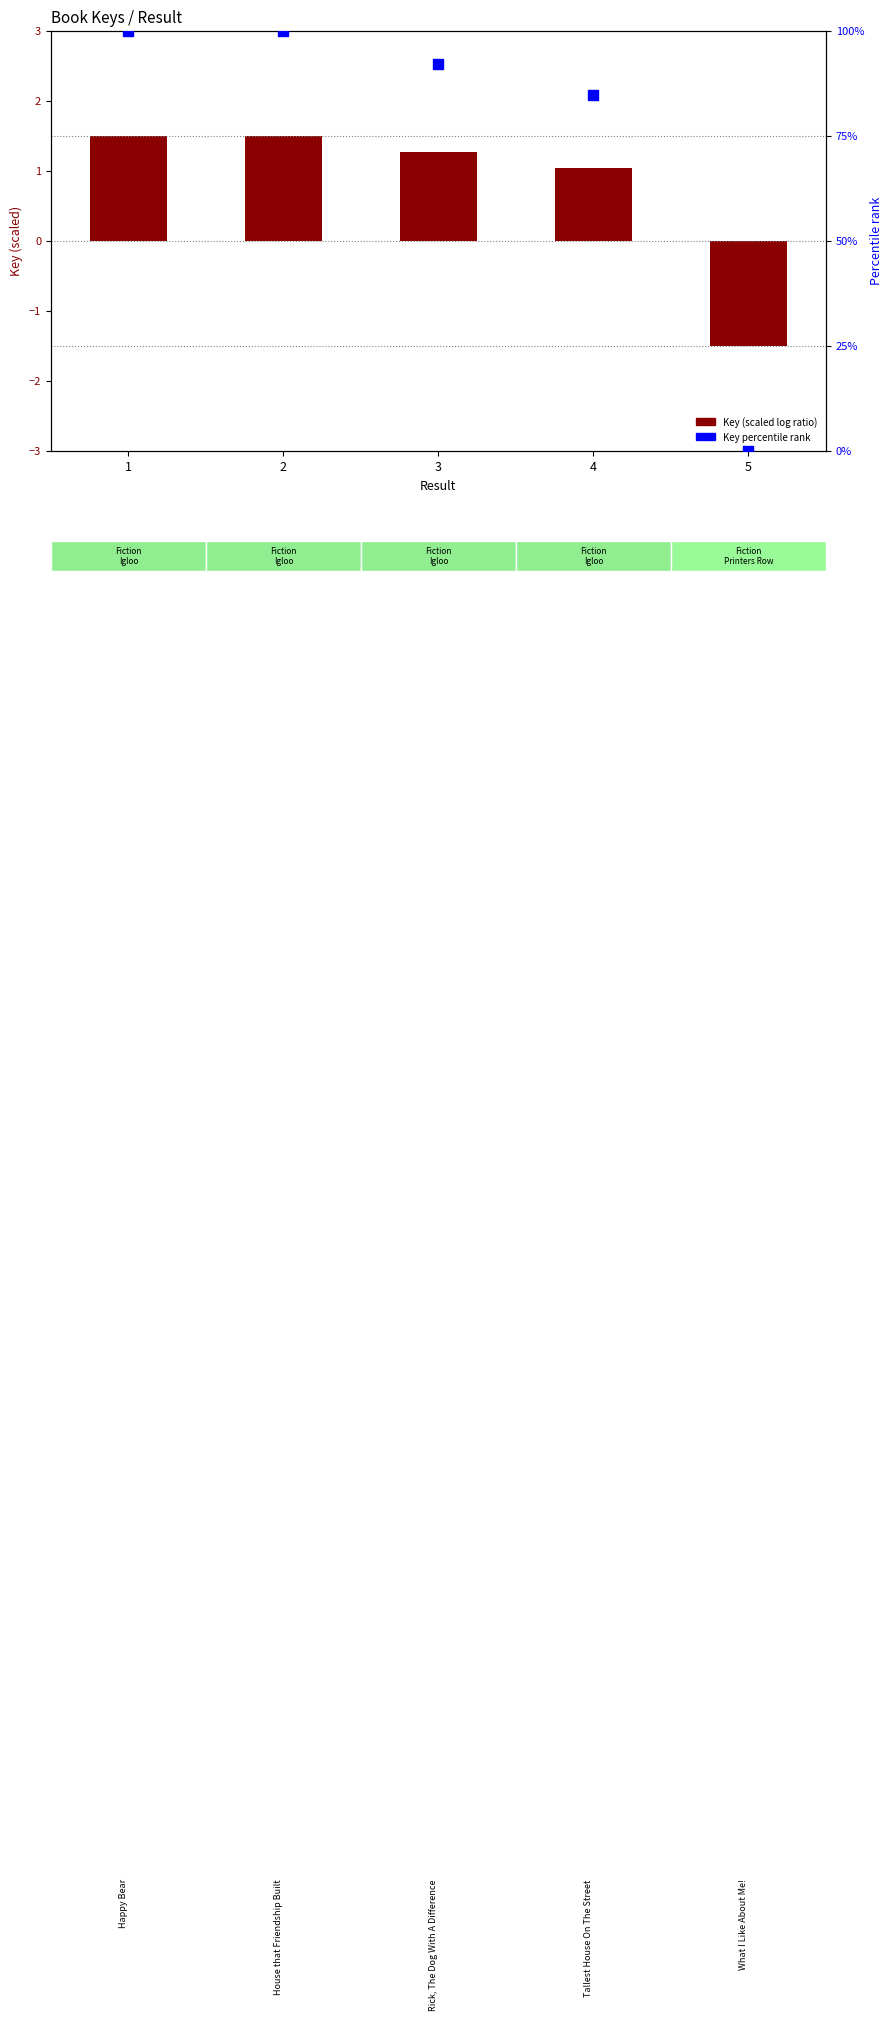

At how many categories does at least one series exceed 71?

4